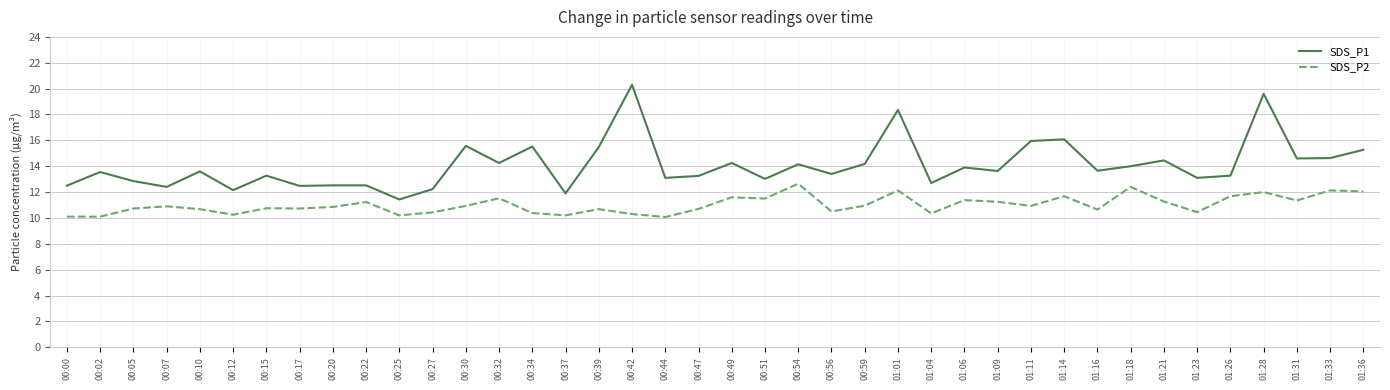

Which series has the largest range (max minus min)?

SDS_P1